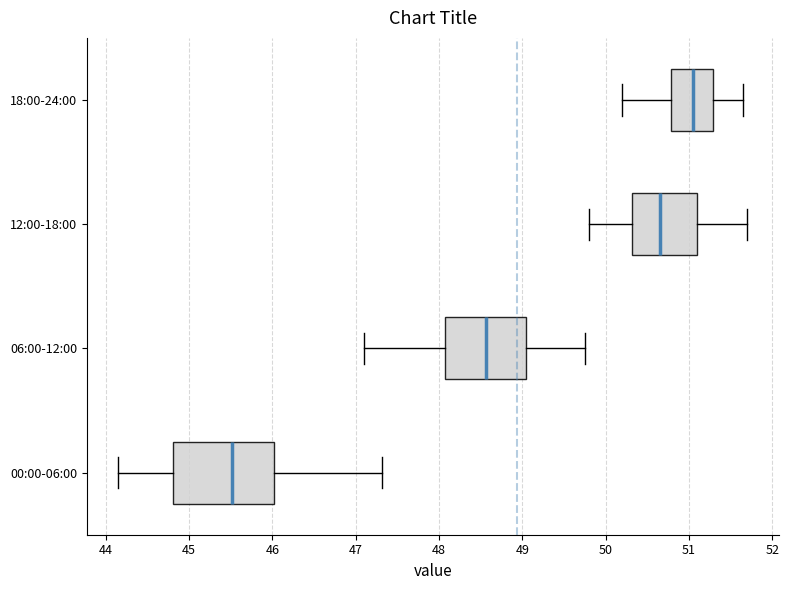

Reading bottom to top, read every box against the x-axis: the position of its median line, the range the box covers, and the ends of its whiskers. The values are not printed on the chart, so give them approximately, as read against the axis.

00:00-06:00: median 45.5, box 44.8 to 46.0, whiskers 44.2 to 47.3
06:00-12:00: median 48.6, box 48.1 to 49.0, whiskers 47.1 to 49.8
12:00-18:00: median 50.7, box 50.3 to 51.1, whiskers 49.8 to 51.7
18:00-24:00: median 51.1, box 50.8 to 51.3, whiskers 50.2 to 51.7